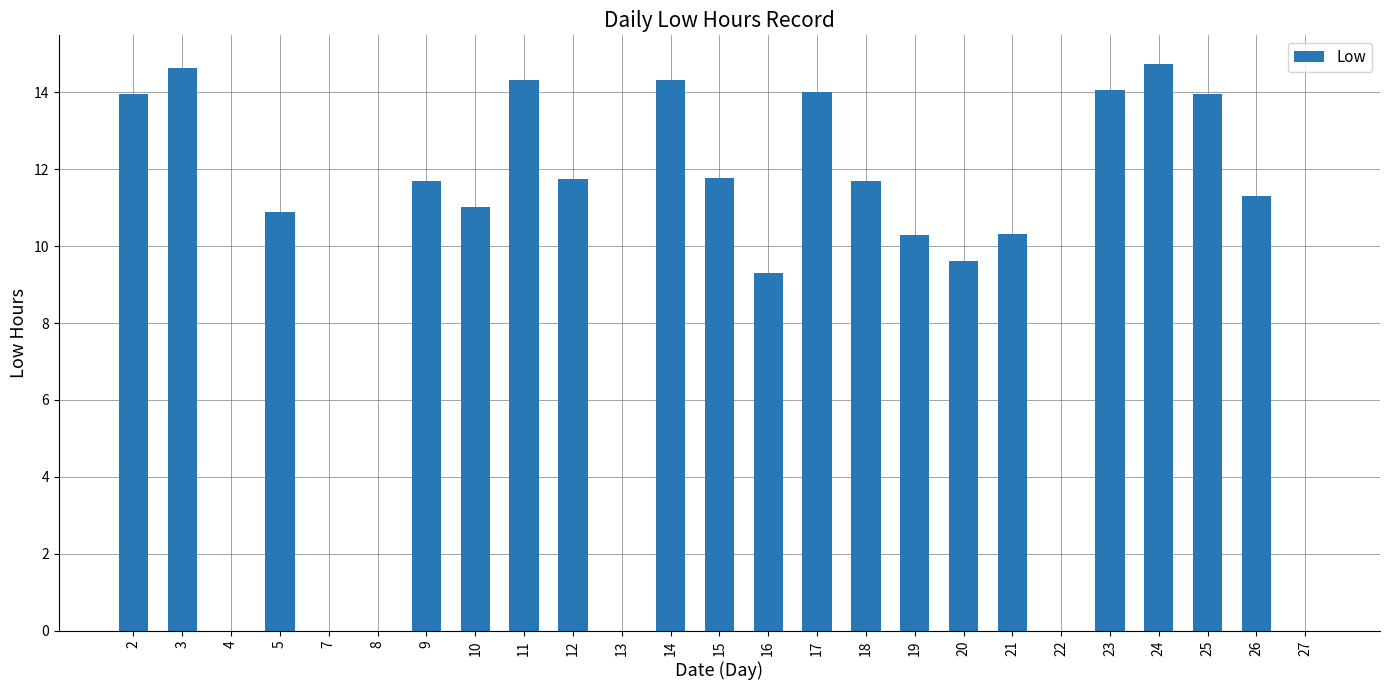

What is the sum of the values at 21 and 20?

19.9